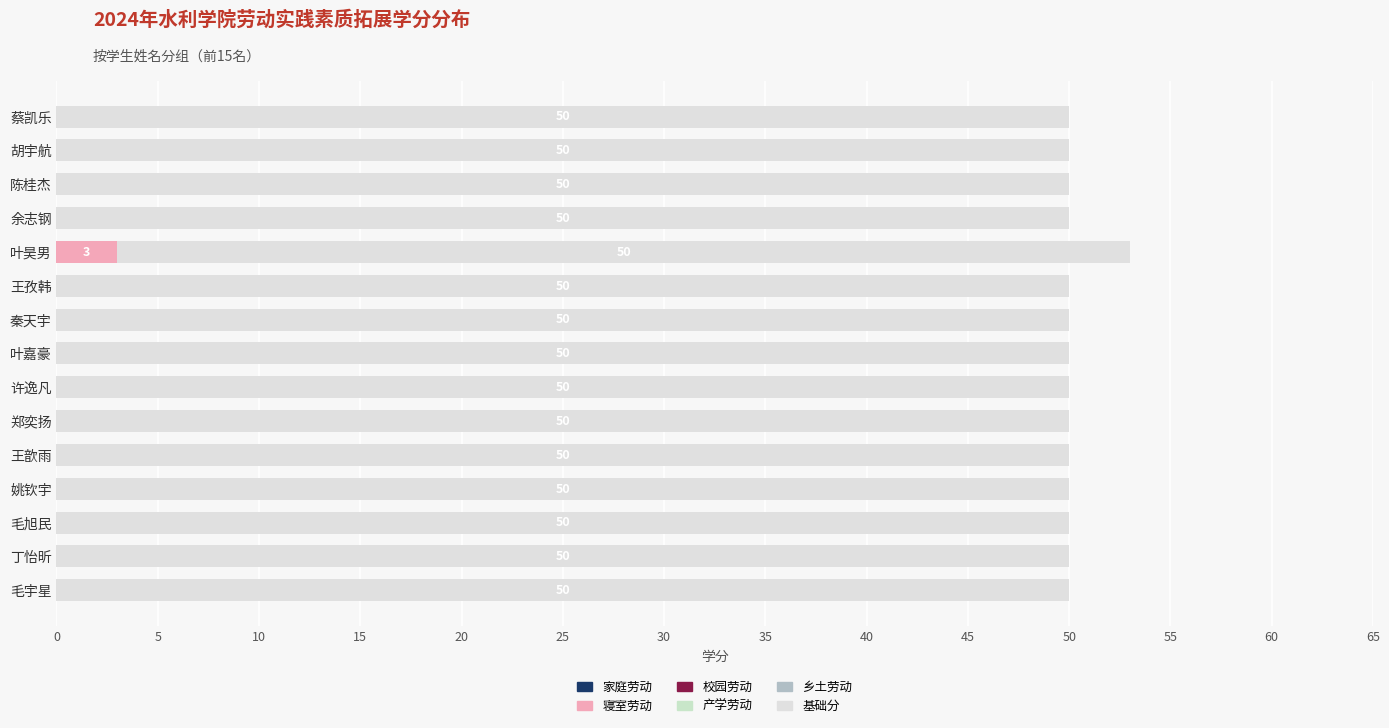

Which series has the widest spread of values?

寝室劳动